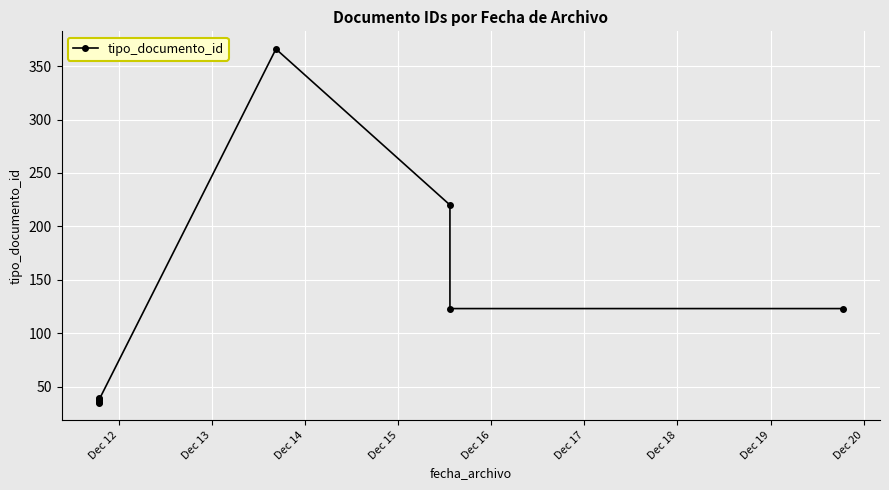

Approximately how many times larger is the value at Dec 13 compared to Dec 15?

1.0